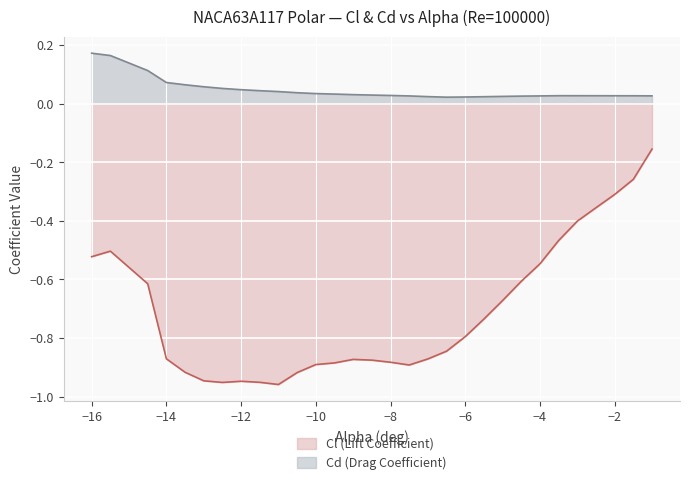

Is it true that Cd (Drag Coefficient) equals 0.0 at -3.5?

False